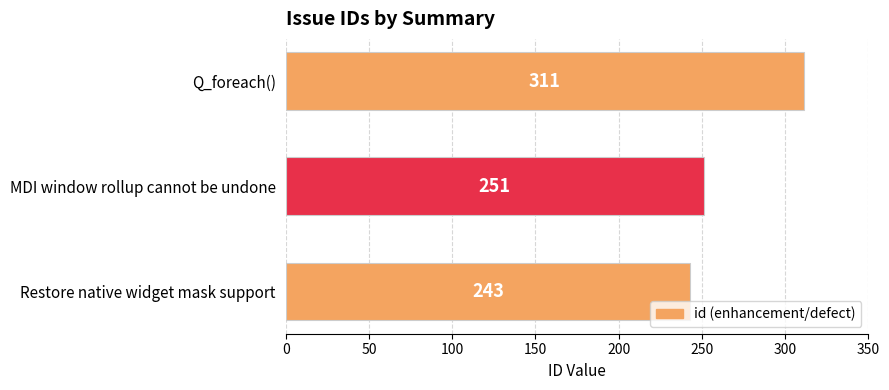

What is the approximate value at Restore native widget mask support?

243